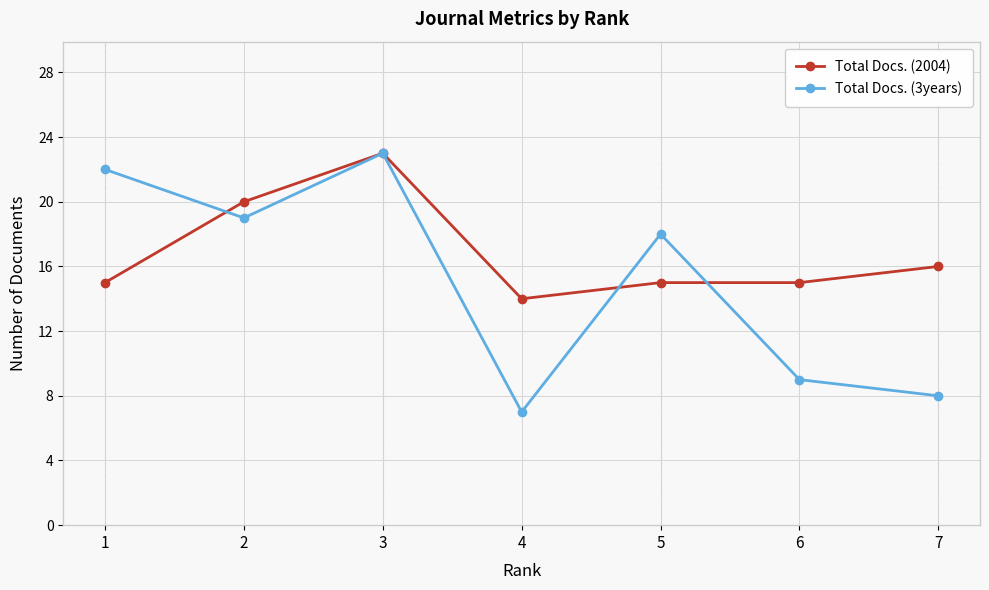

Reading left to right, what are all the values shown in this chart?

Total Docs. (2004): 1=15	2=20	3=23	4=14	5=15	6=15	7=16
Total Docs. (3years): 1=22	2=19	3=23	4=7	5=18	6=9	7=8